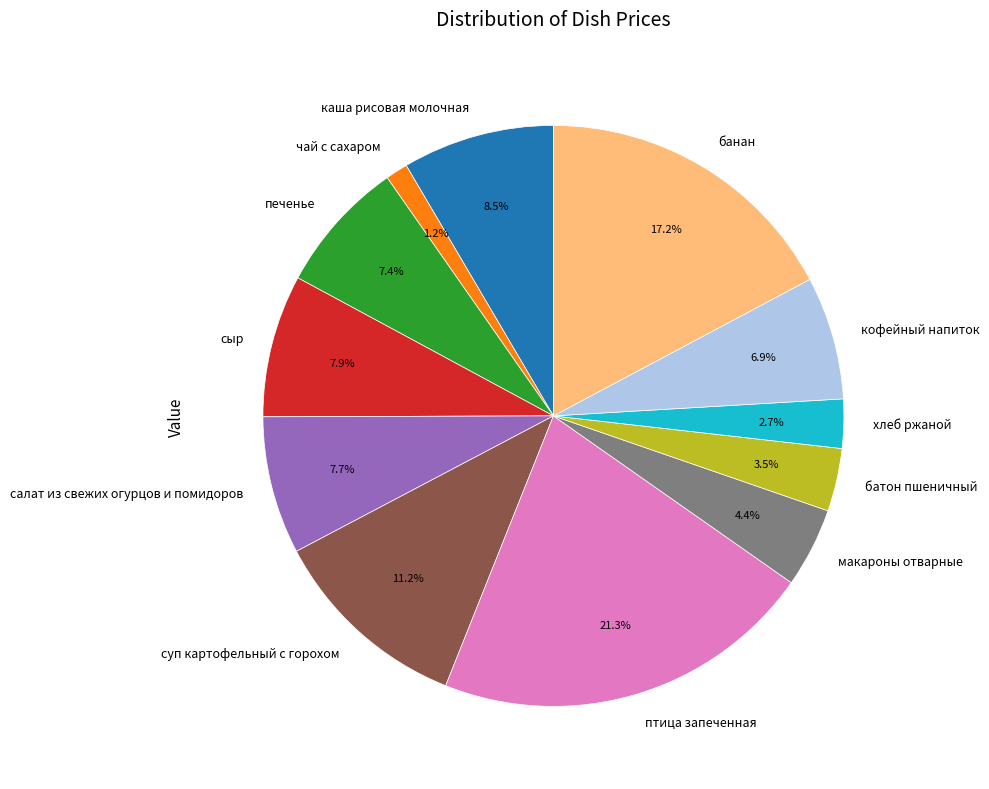

What percentage do каша рисовая молочная and чай с сахаром together represent?

9.7%